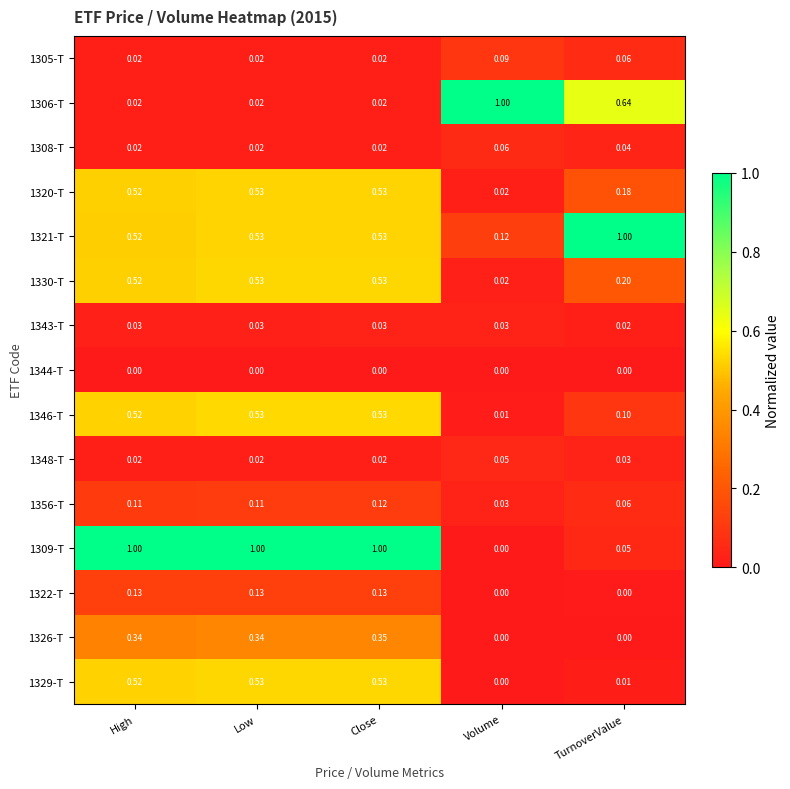

Where is 1346-T nearest to the value 0?

Volume